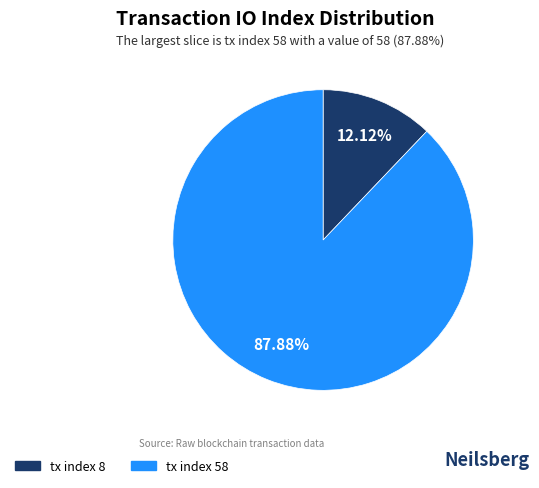

What percentage is NOT represented by tx index 58?

12.1%